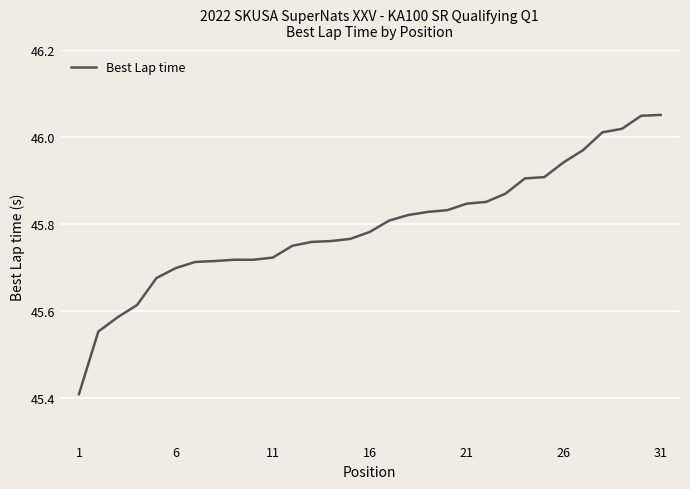

How many distinct data groups are displayed?

1